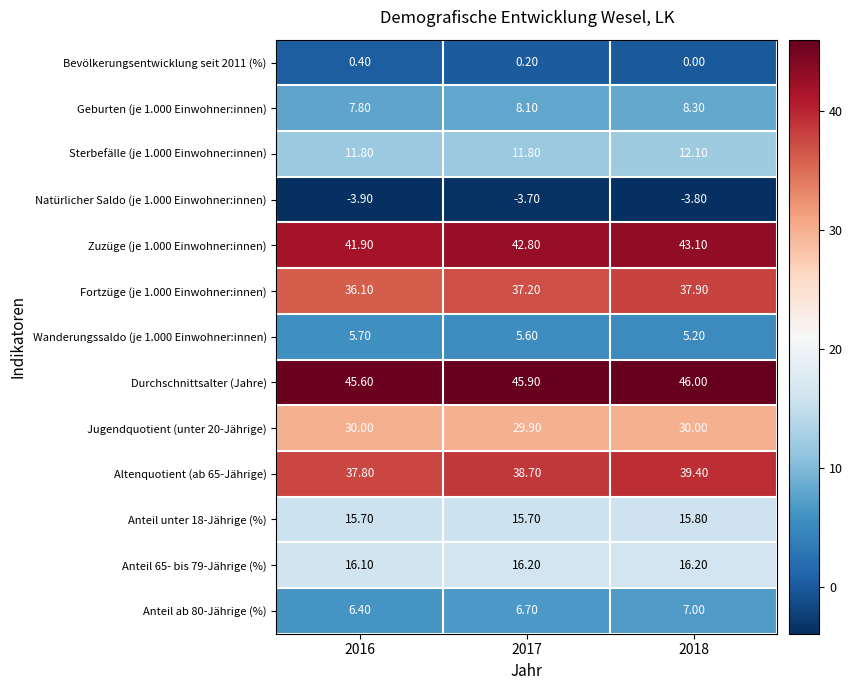

Rank the series by their maximum value, from lowest to highest.

Natürlicher Saldo (je 1.000 Einwohner:innen), Bevölkerungsentwicklung seit 2011 (%), Wanderungssaldo (je 1.000 Einwohner:innen), Anteil ab 80-Jährige (%), Geburten (je 1.000 Einwohner:innen), Sterbefälle (je 1.000 Einwohner:innen), Anteil unter 18-Jährige (%), Anteil 65- bis 79-Jährige (%), Jugendquotient (unter 20-Jährige), Fortzüge (je 1.000 Einwohner:innen), Altenquotient (ab 65-Jährige), Zuzüge (je 1.000 Einwohner:innen), Durchschnittsalter (Jahre)